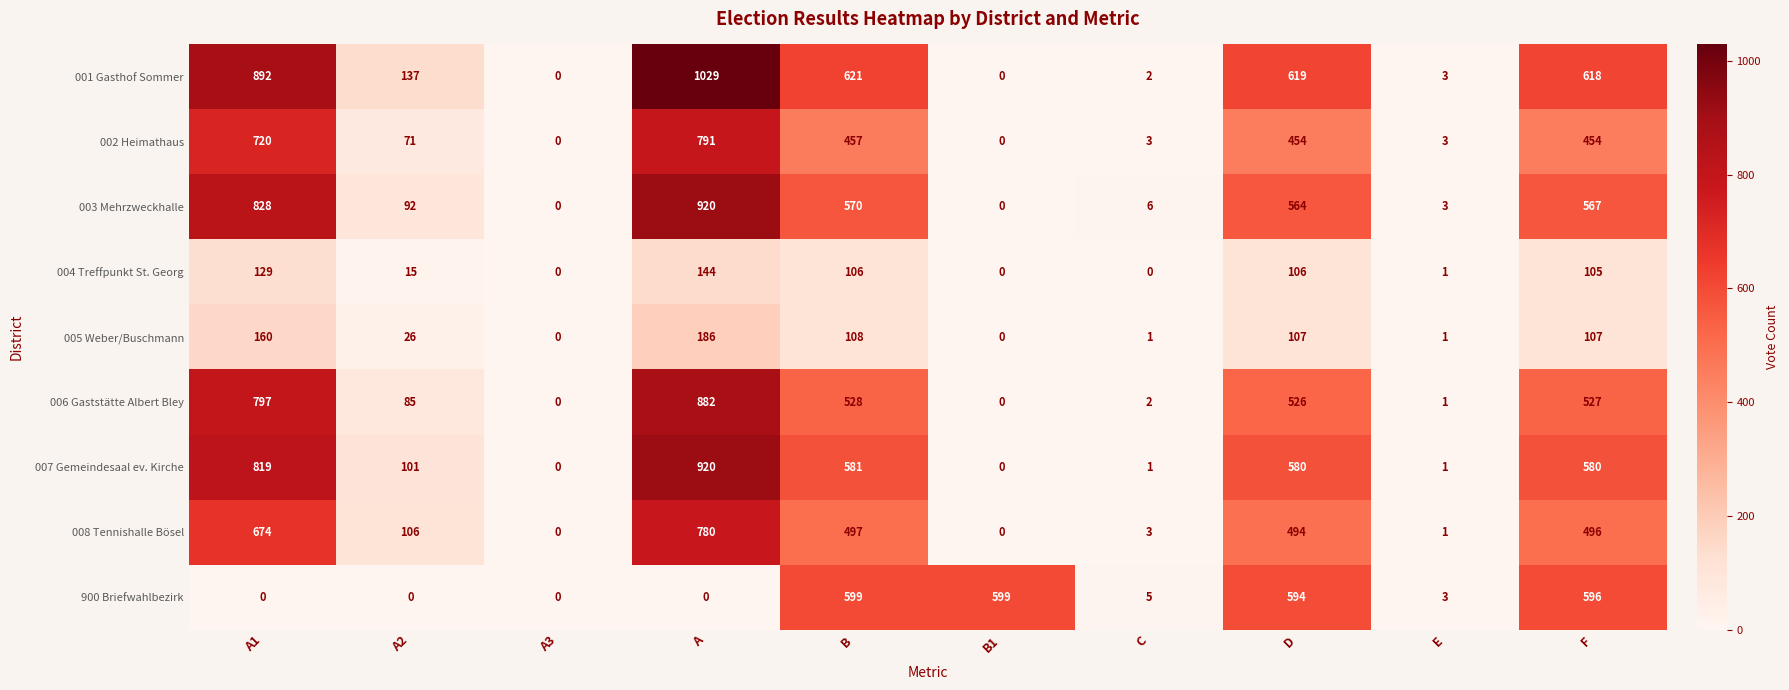

Which series has the largest range (max minus min)?

001 Gasthof Sommer